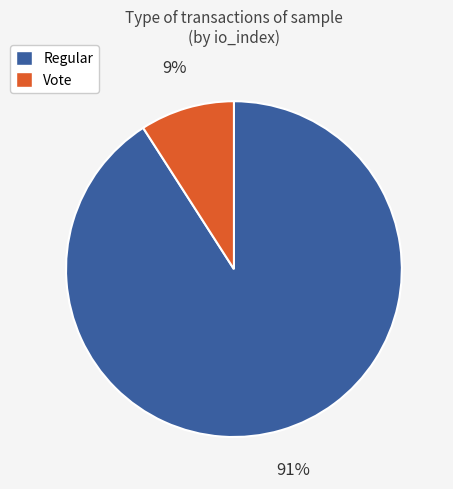

Is it true that Regular is 84% of the pie?

False